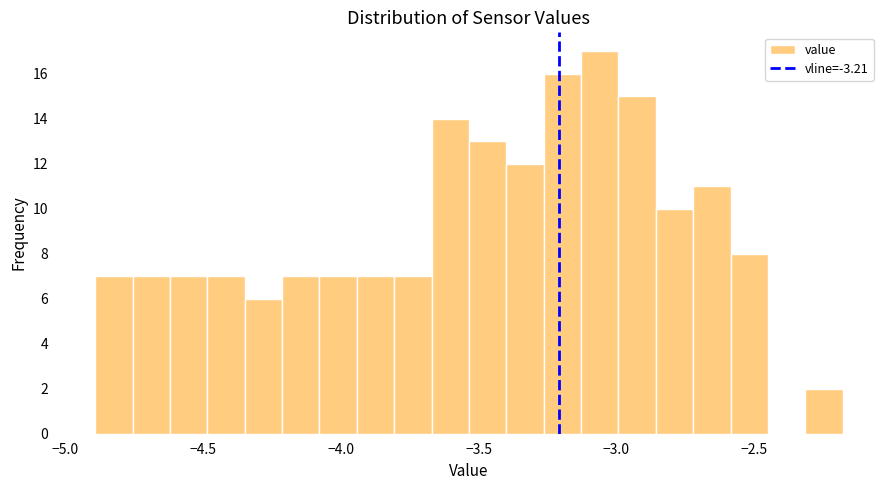

Read against the x-axis, roughly where is the centre of the tallest bar?

-3.05